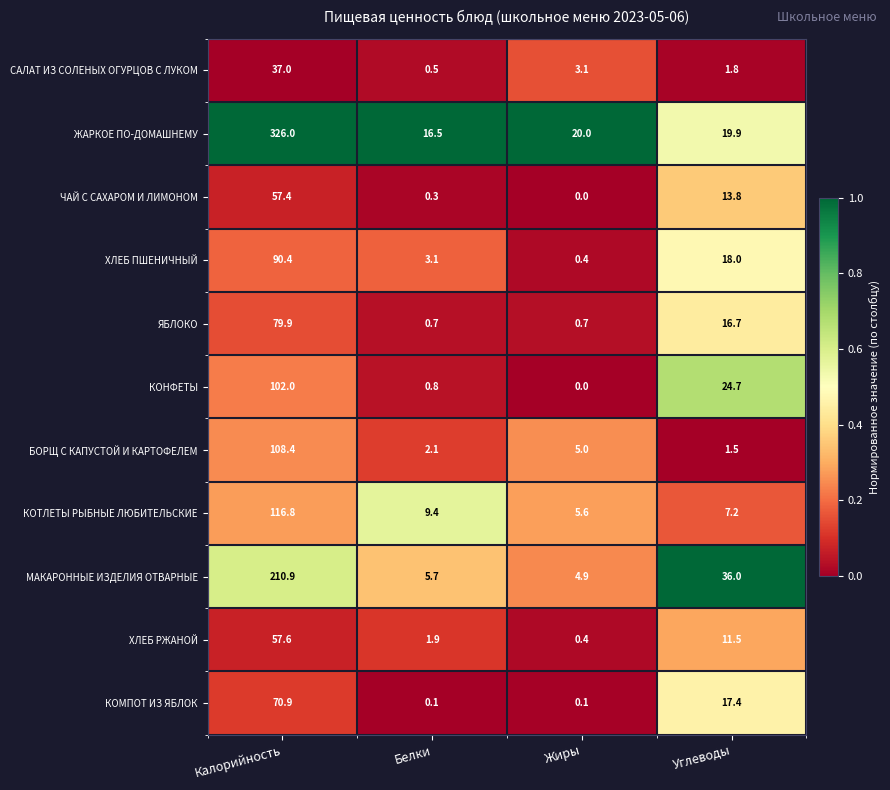

How many categories are shown in the chart?

4